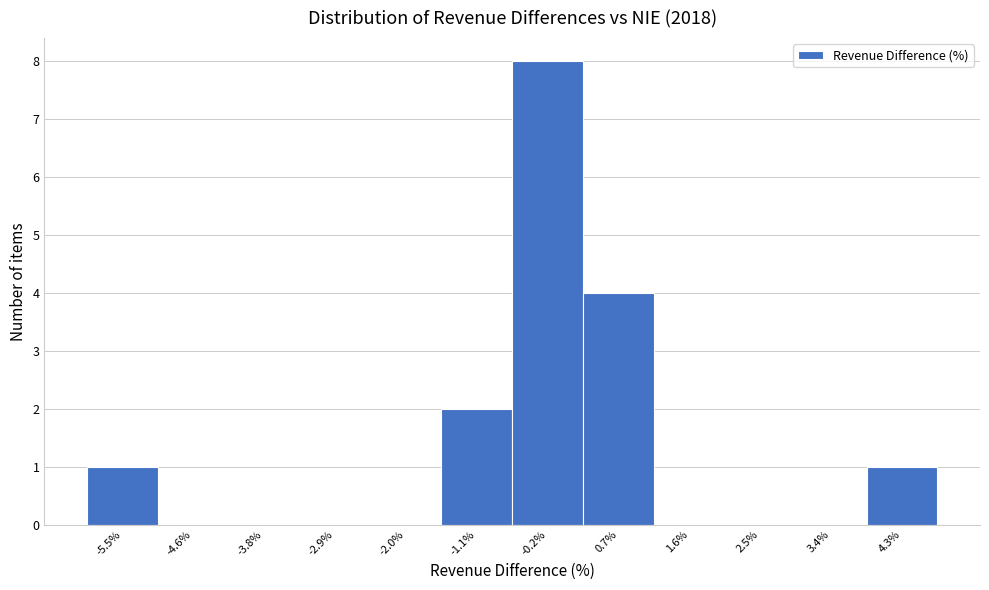

Reading left to right, list all the values displayed in this chart.

-5.5%=1	-4.6%=0	-3.8%=0	-2.9%=0	-2.0%=0	-1.1%=2	-0.2%=8	0.7%=4	1.6%=0	2.5%=0	3.4%=0	4.3%=1